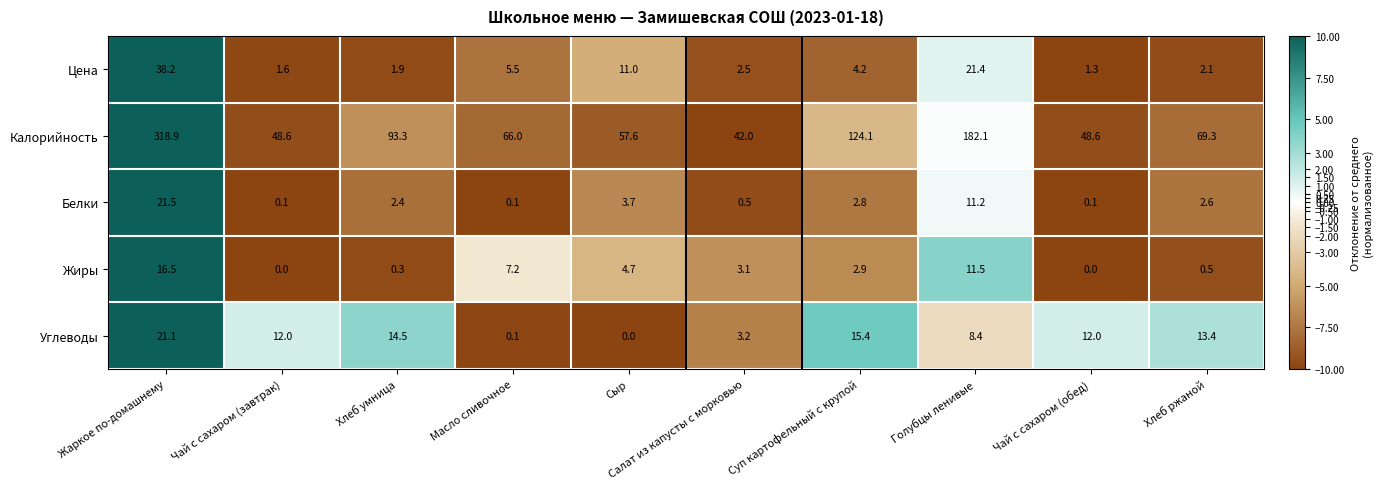

Rank the series at Голубцы ленивые from highest to lowest value.

Калорийность, Цена, Жиры, Белки, Углеводы